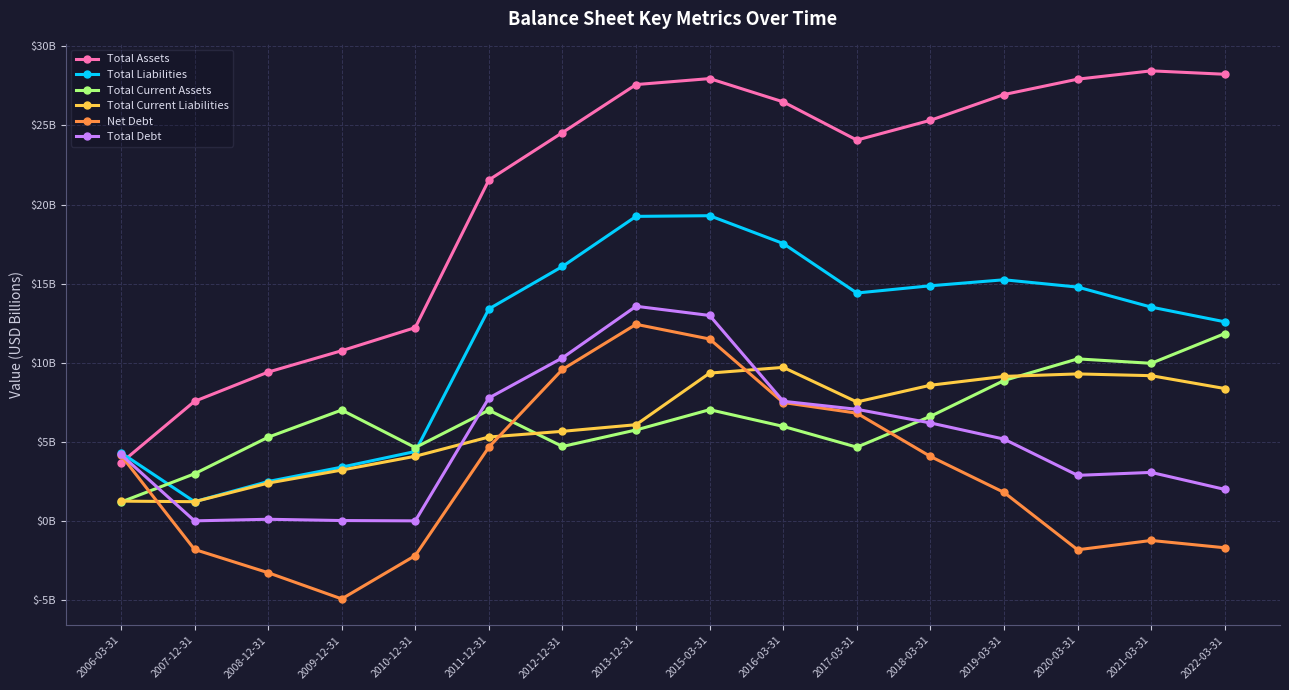

What are all the series names shown in the legend?

Total Assets, Total Liabilities, Total Current Assets, Total Current Liabilities, Net Debt, Total Debt